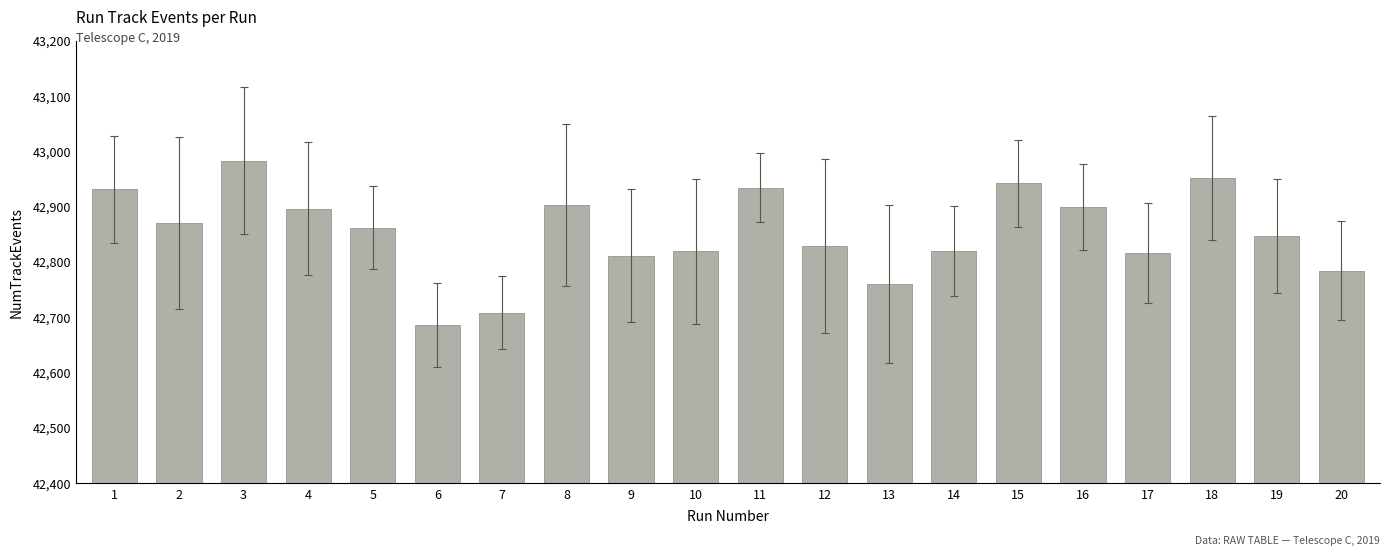

What is the ratio of the value at 15 to the value at 7?

1.0